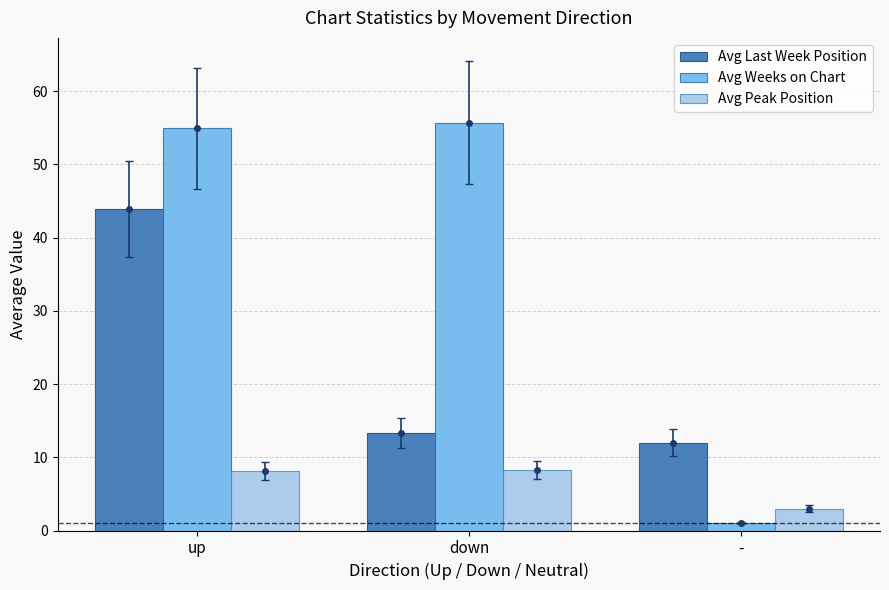

How many data points in Avg Weeks on Chart are less than 54?

1